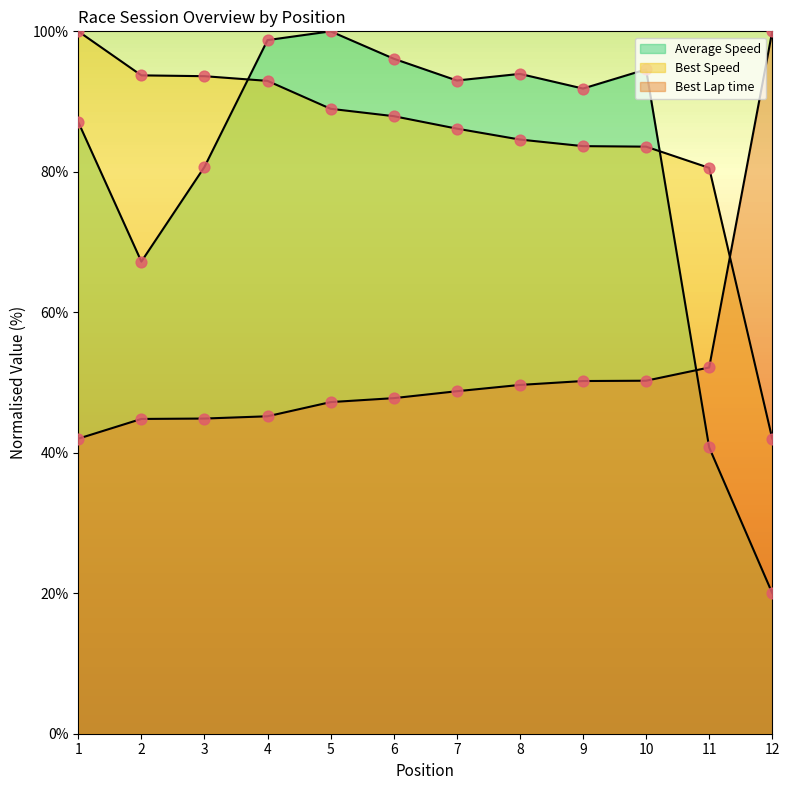

At which category is the sum across all series the highest?

4